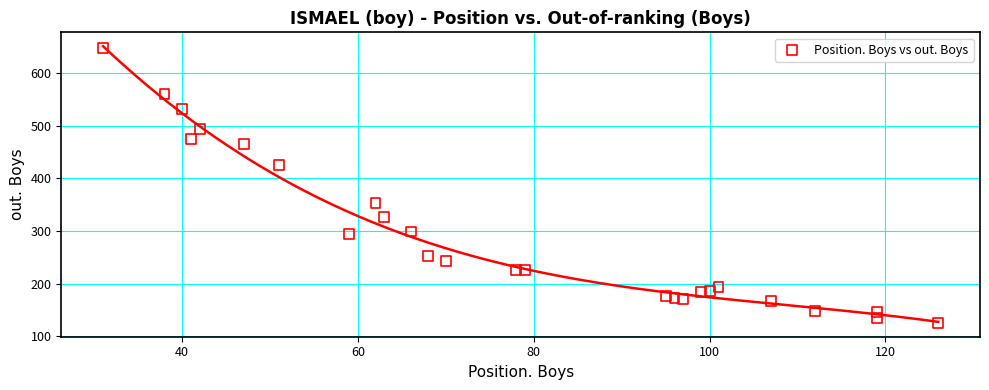

What Y value in the scatter plot is closest to 387?

354